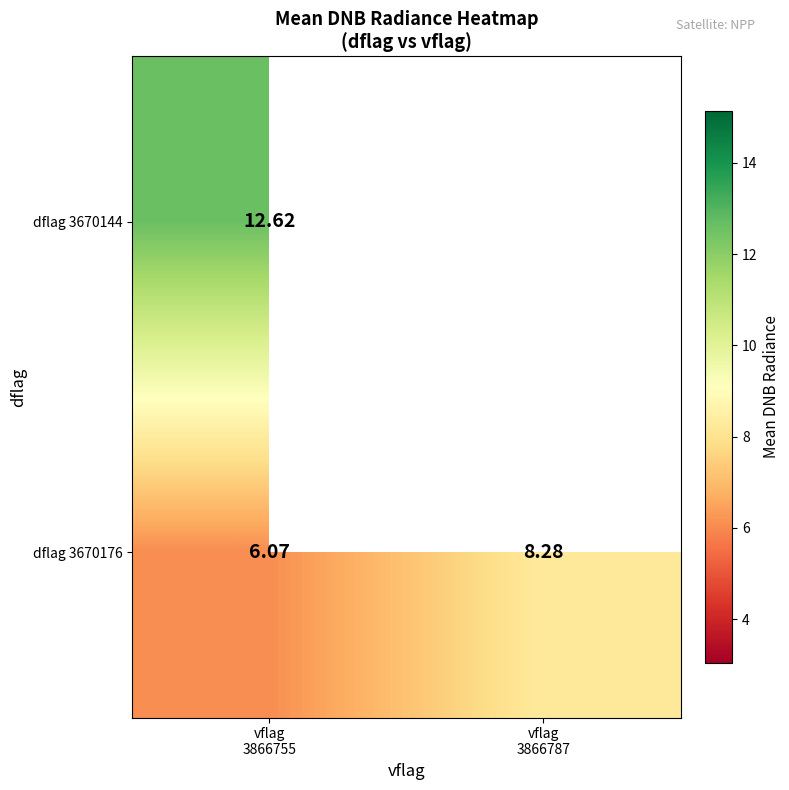

How many values in the dflag 3670176 series exceed 8?

1